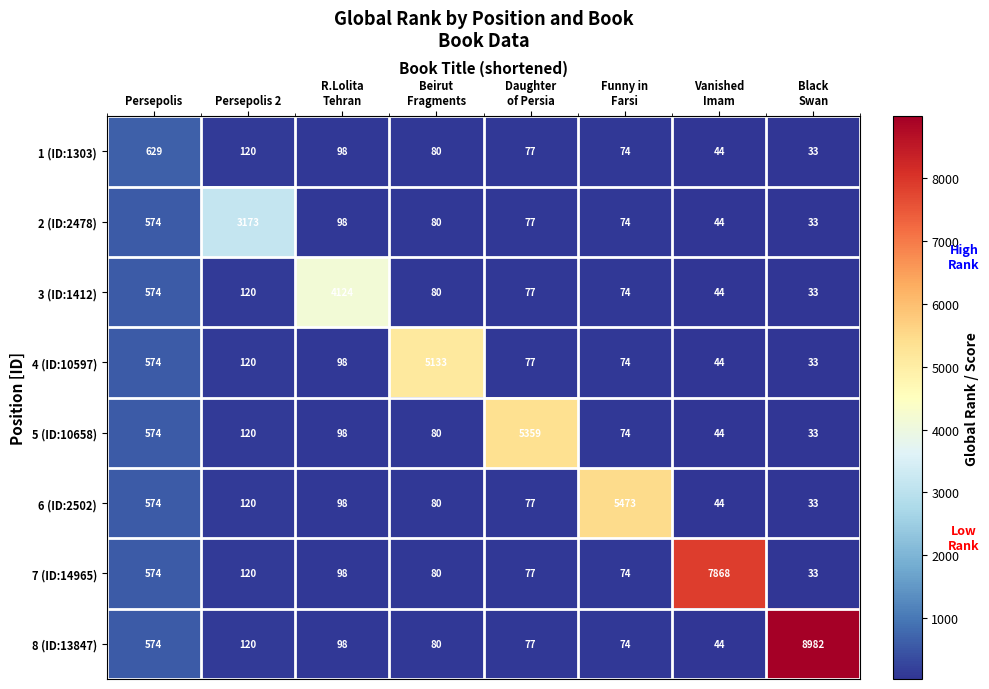

At which label does 1 (ID:1303) first exceed 80?

Persepolis